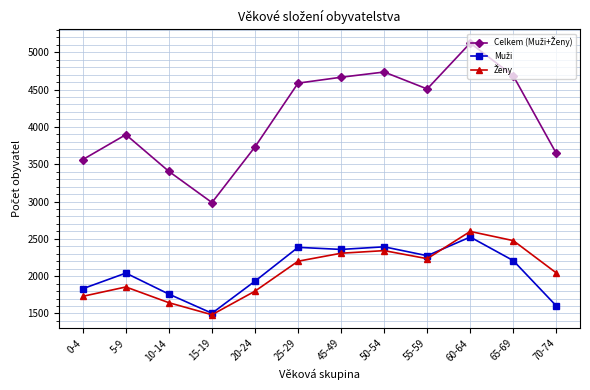

What is the difference between the highest and lowest values at 25-29?

2386